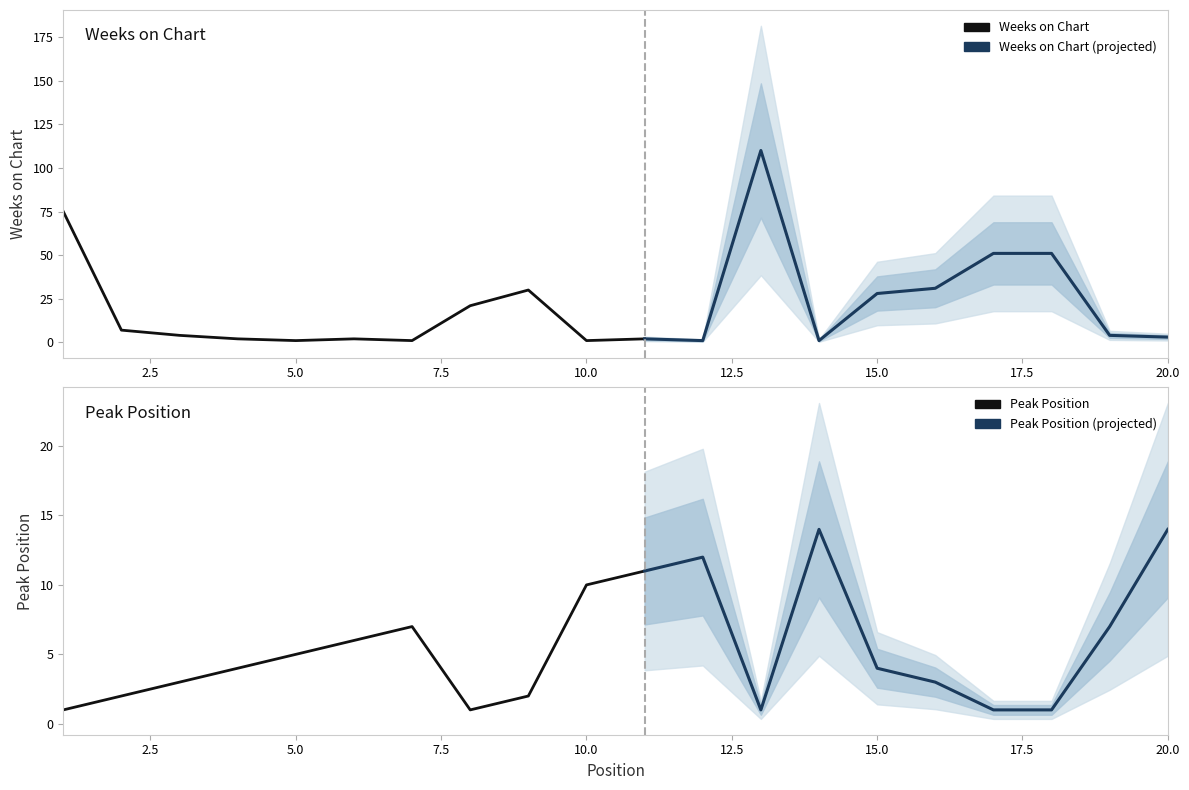

At how many categories does at least one series exceed 96?

1